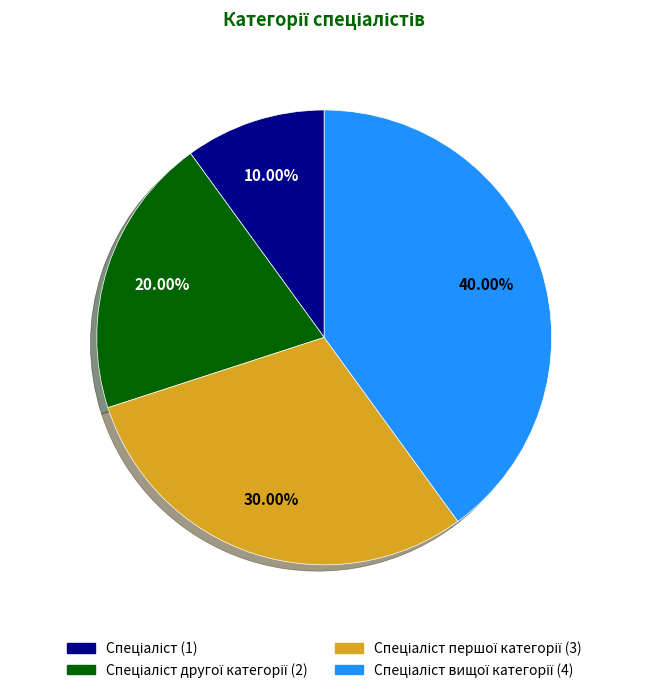

Is there any slice that represents more than half of the pie?

No